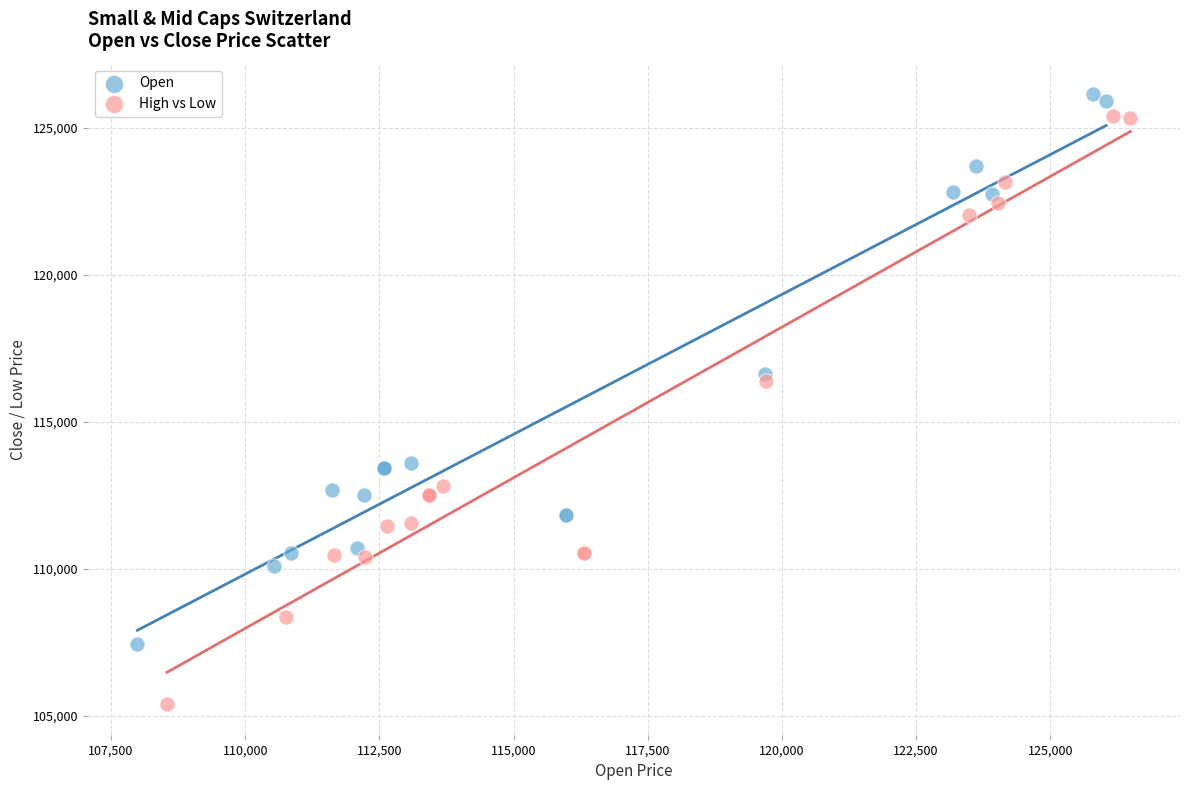

Which series has the largest Y range (max minus min)?

High vs Low